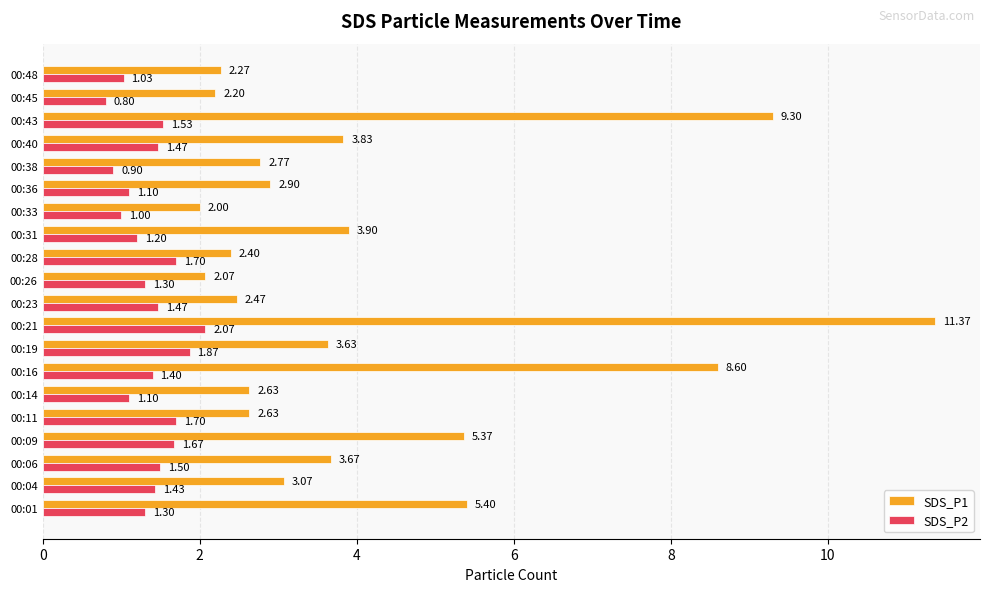

Which category has the highest value in the SDS_P2 series?

00:21